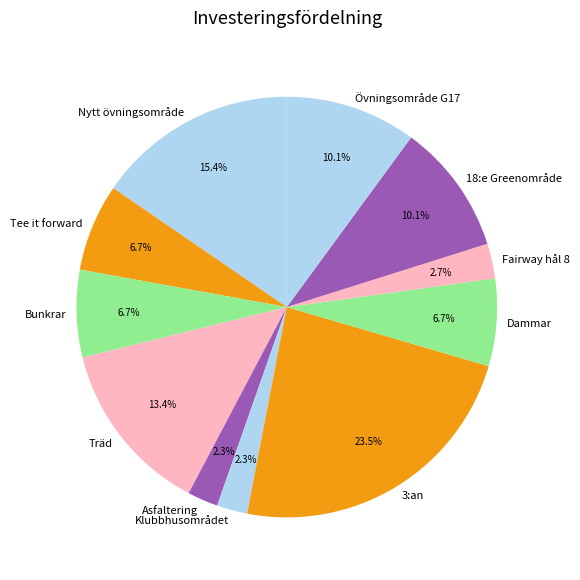

What percentage do Dammar and 18:e Greenområde together represent?

16.8%